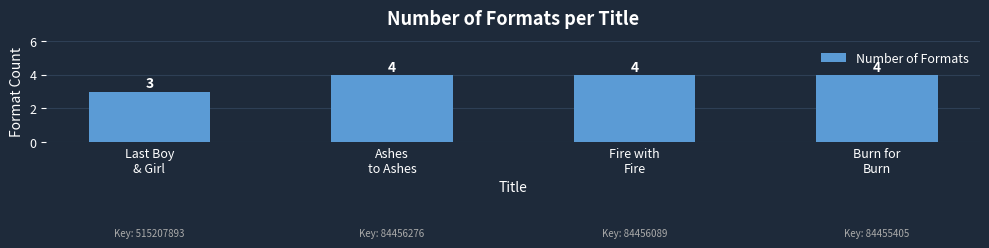

True or false: the data shows 6 at Burn for
Burn.

False